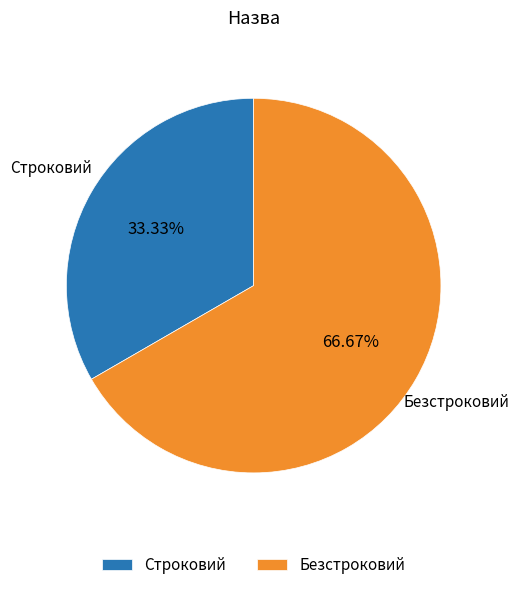

Is it true that Безстроковий is 56% of the pie?

False